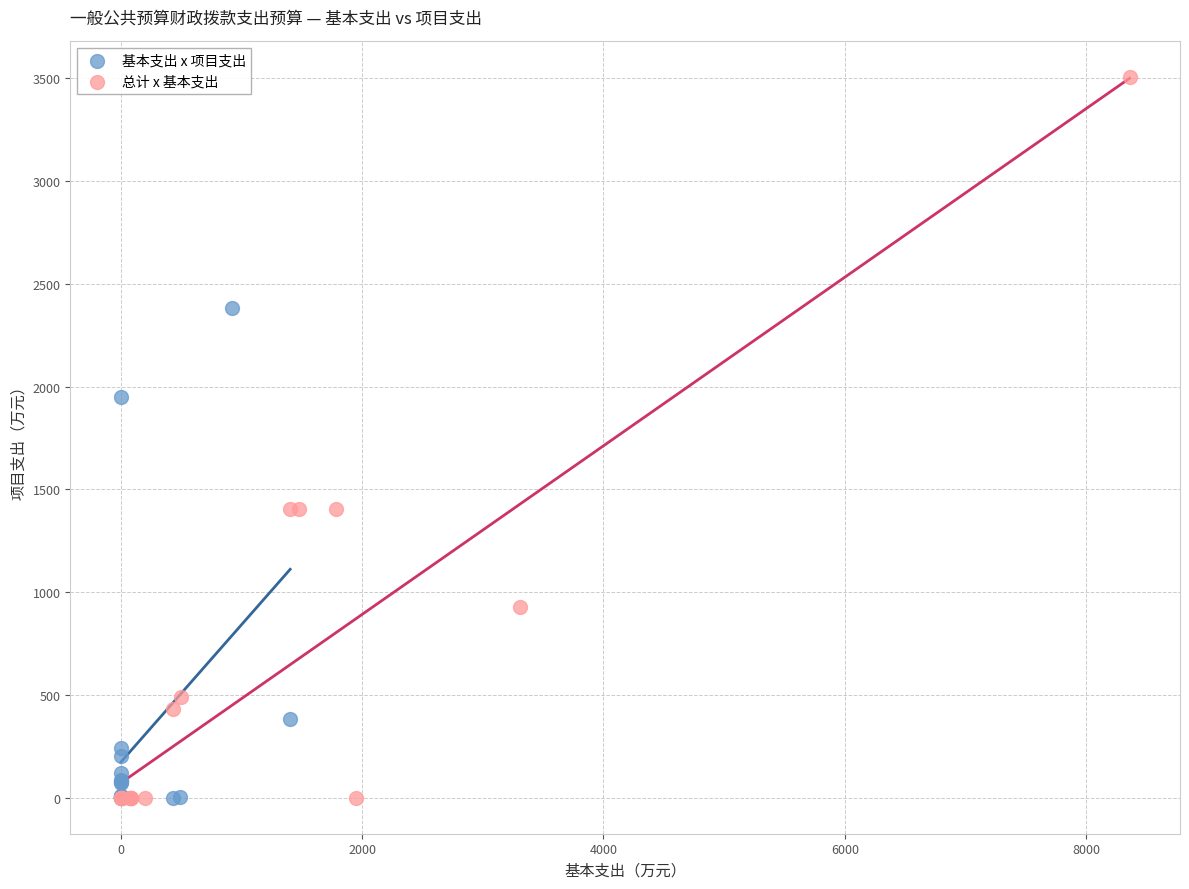

Which series reaches the maximum Y coordinate?

总计 x 基本支出